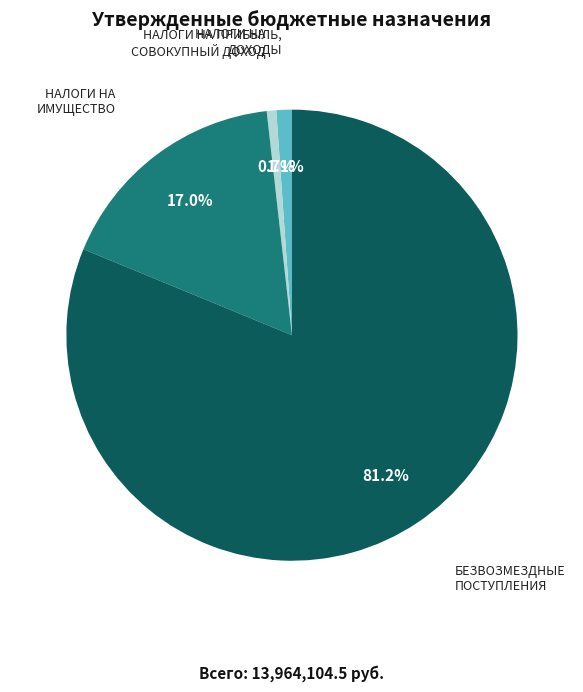

Is there a majority slice in this chart?

Yes